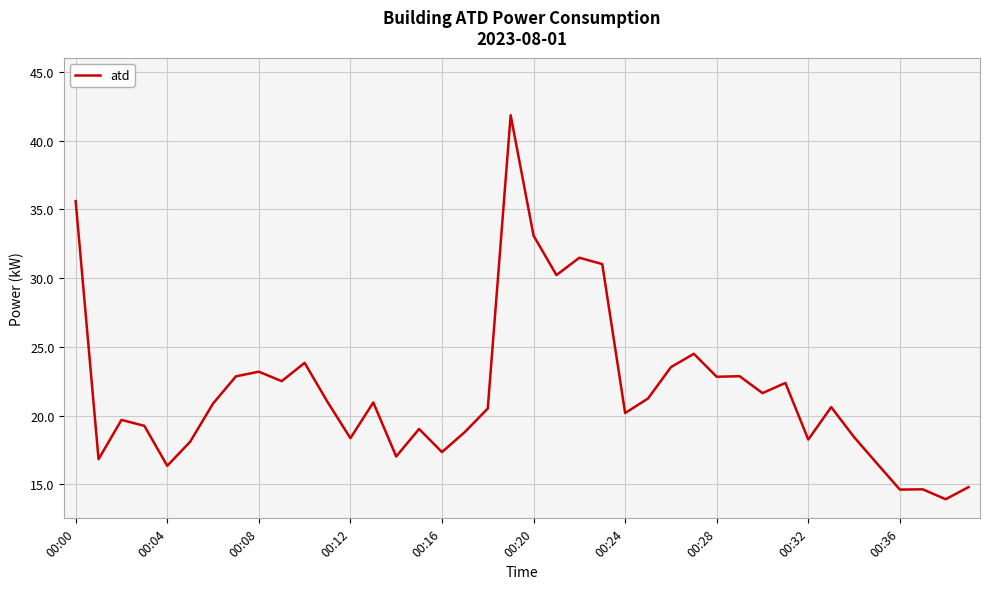

What is the minimum value shown in the chart?

13.9